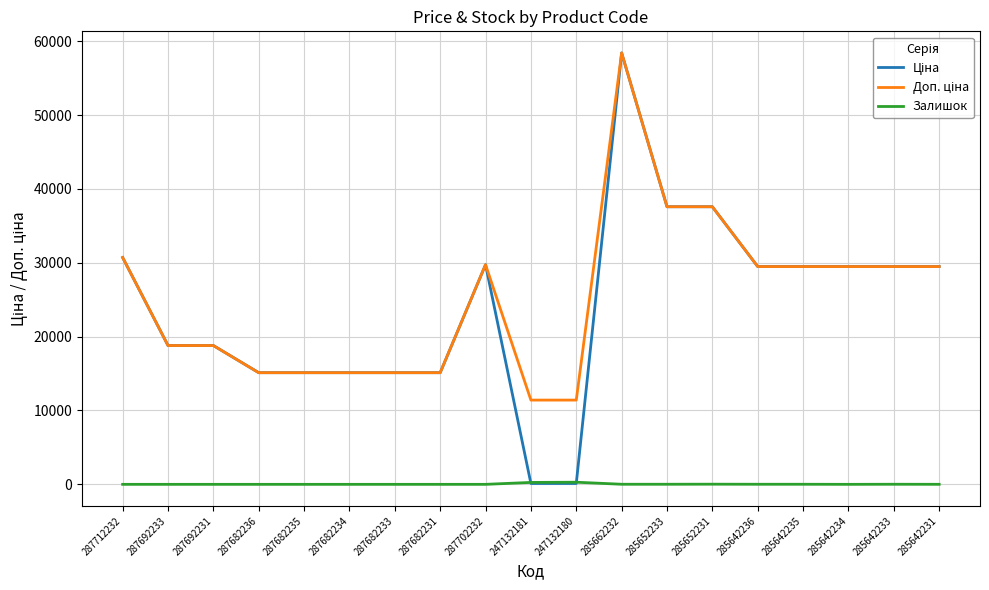

Is it true that Залишок equals 12.0 at 285652233?

True